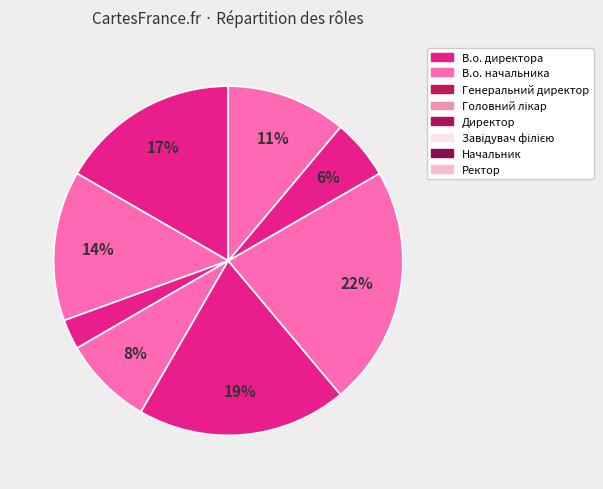

To the nearest percent, what is the difference between the largest and smallest slice percentages?

19%